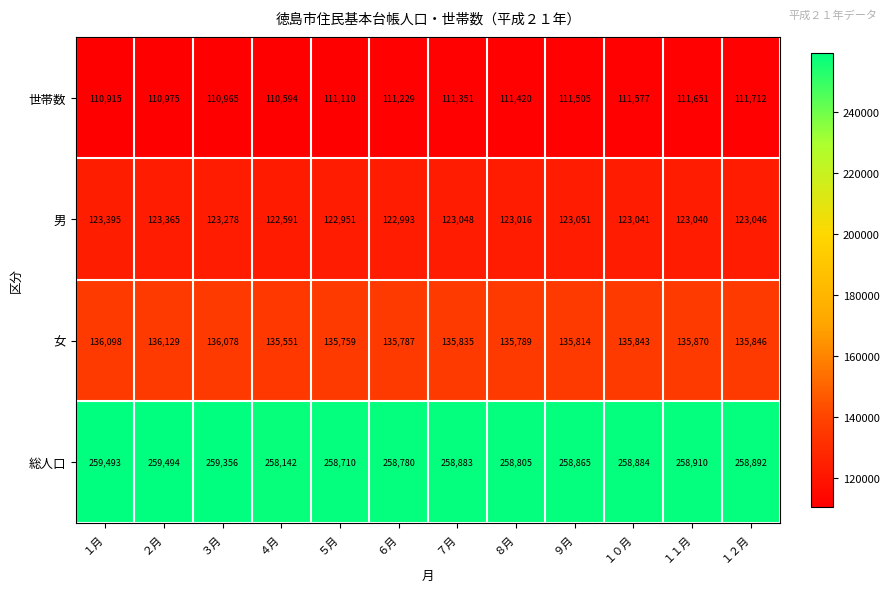

Is it true that 男 equals 70471 at １月?

False